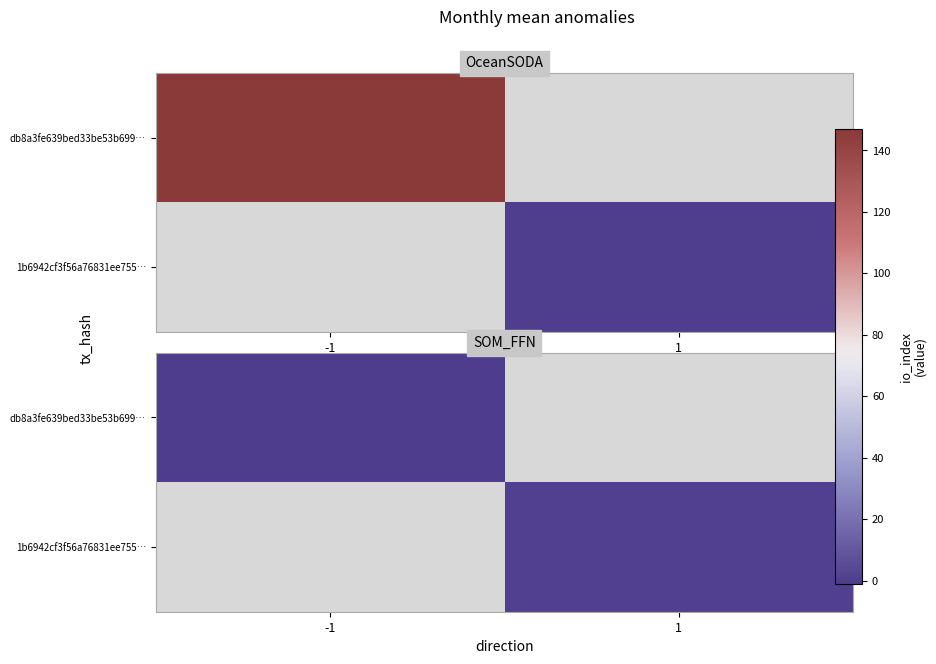

Is the value of 1b6942cf3f56a76831ee755… at -1 greater than the value of db8a3fe639bed33be53b699… at -1?

No